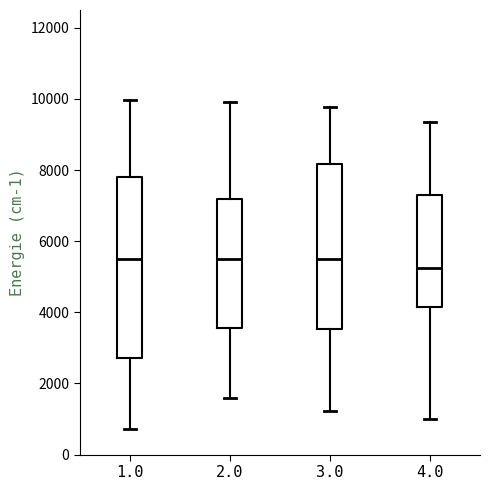

Which box is the tallest, from its lower edge to its upper edge?

1.0